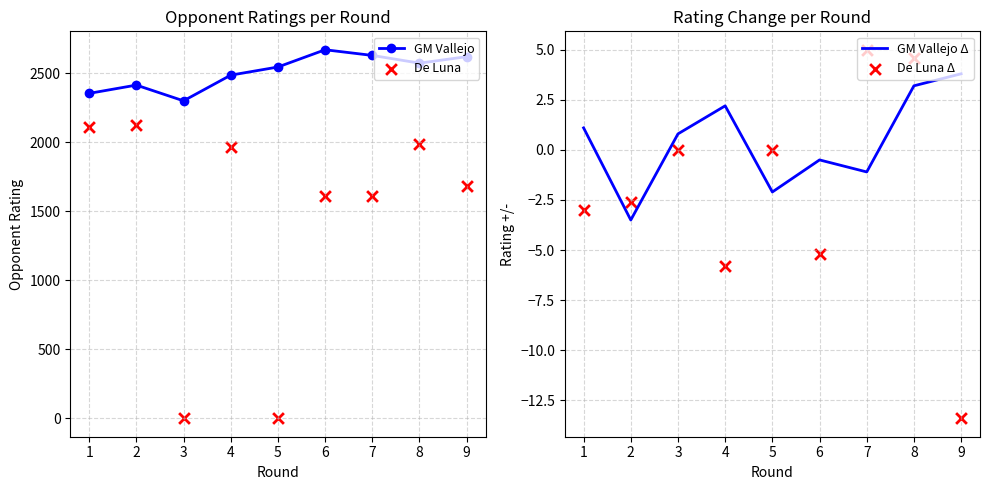

What is the lowest value of the GM Vallejo series?

2300